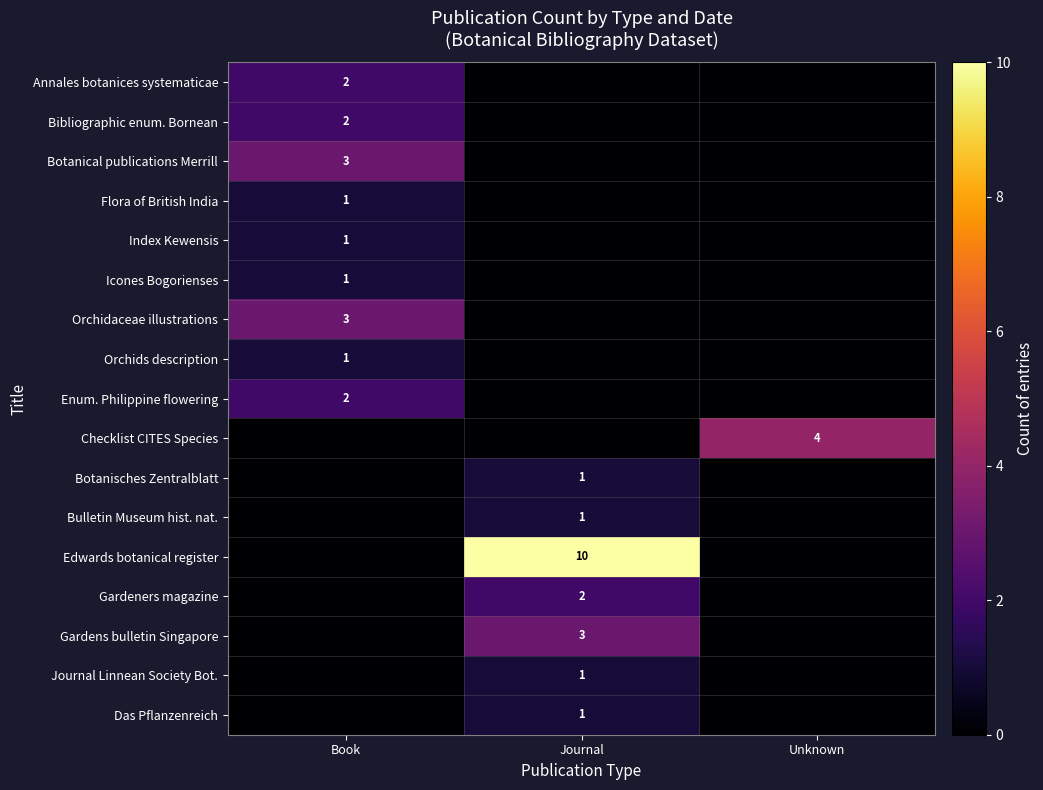

Is it true that Icones Bogorienses equals 2 at Book?

False